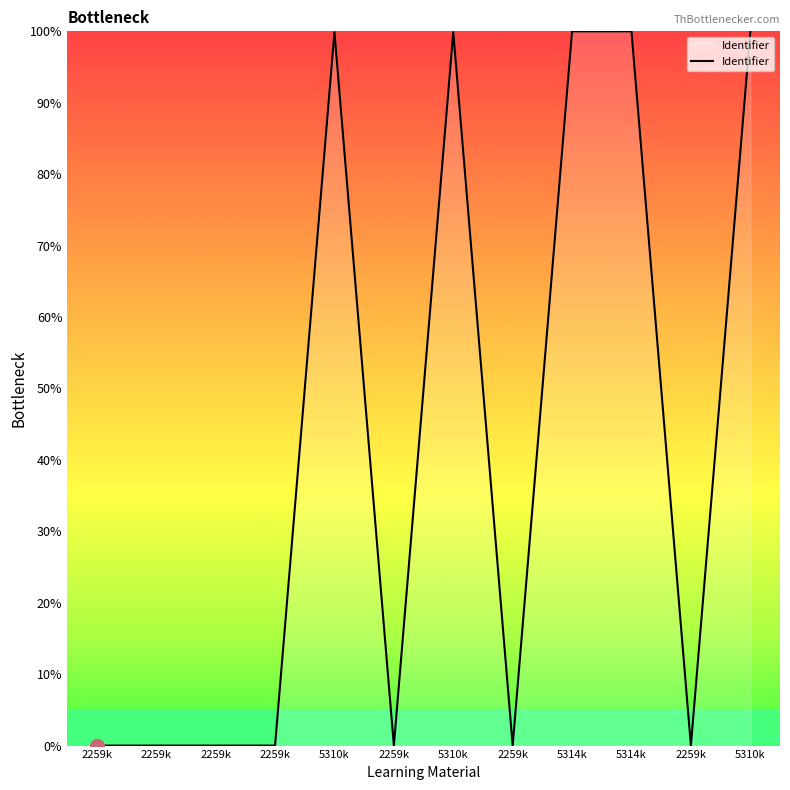

Which label corresponds to the largest value in the chart?

5314k